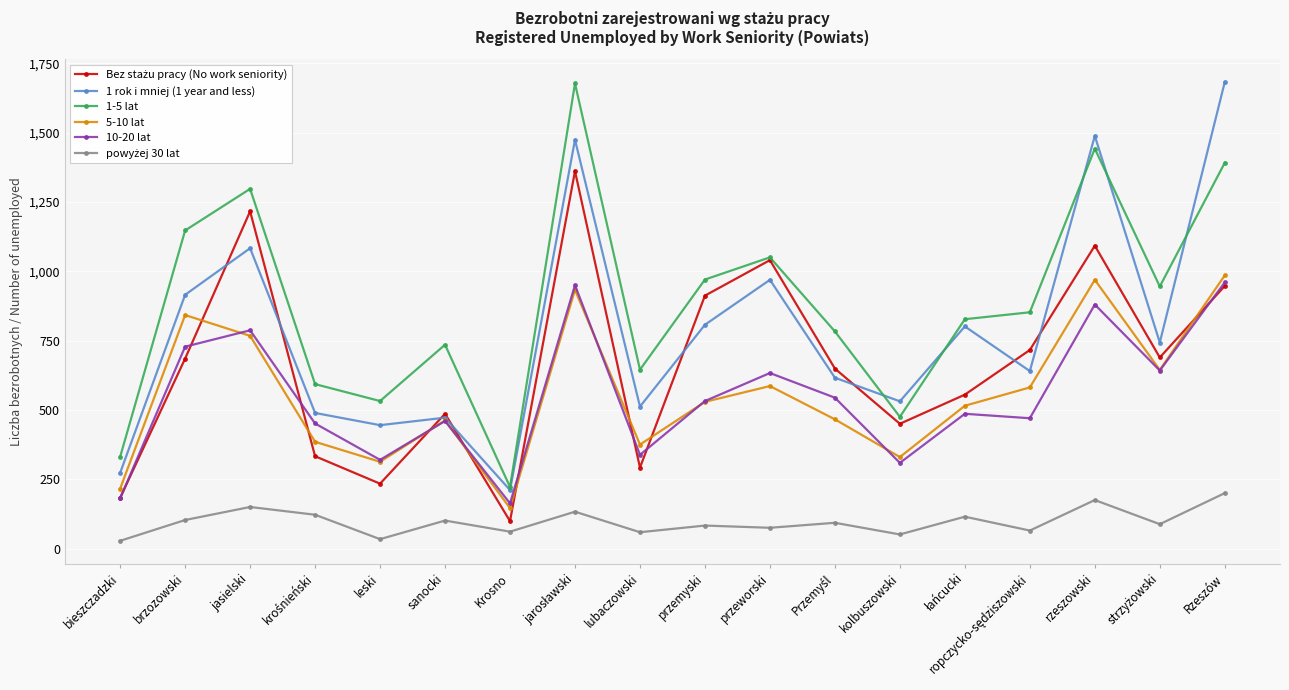

At how many categories does at least one series exceed 1128?

5